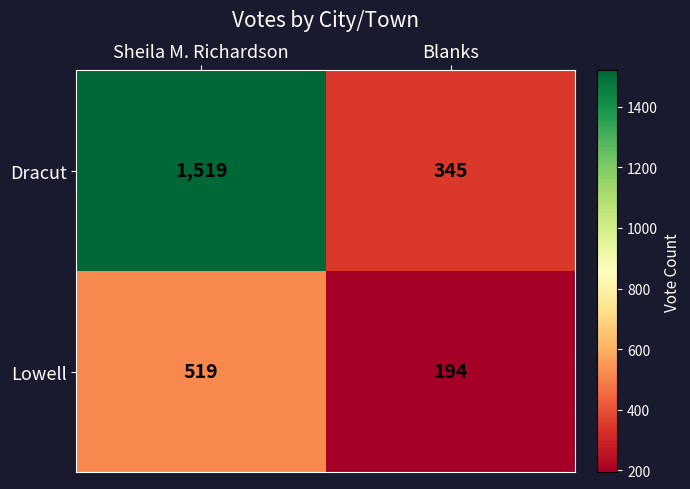

What is the smallest value displayed?

194